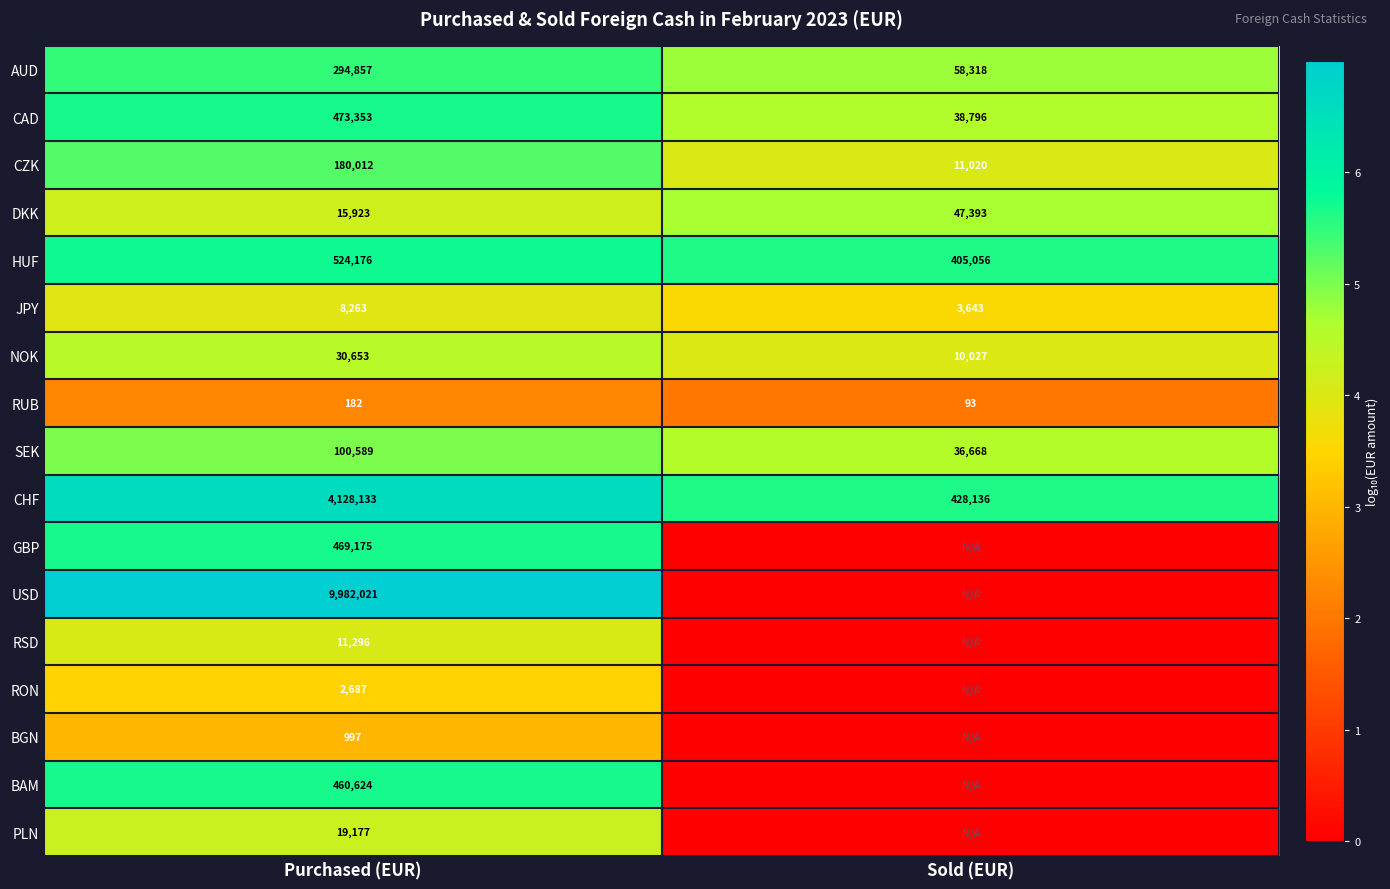

What is the sum of the CHF values at Sold (EUR) and Purchased (EUR)?

4556269